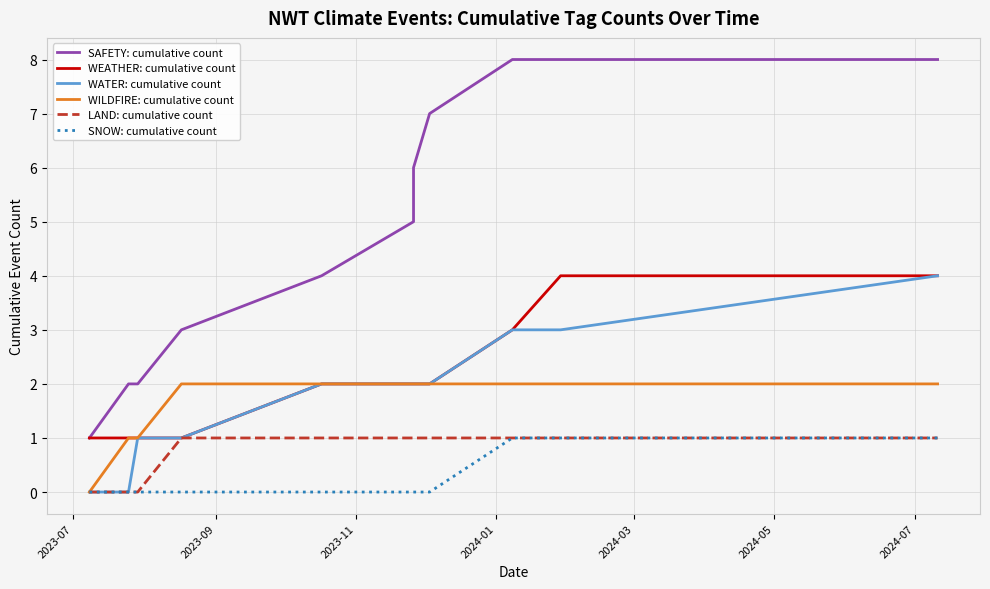

How many lines are shown in the chart?

6